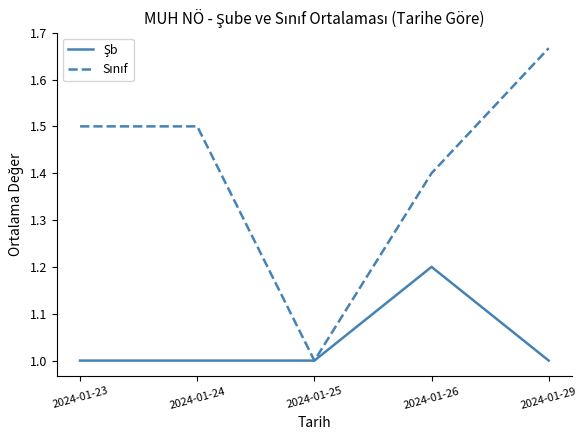

At which category does the chart reach its peak across all series?

2024-01-29